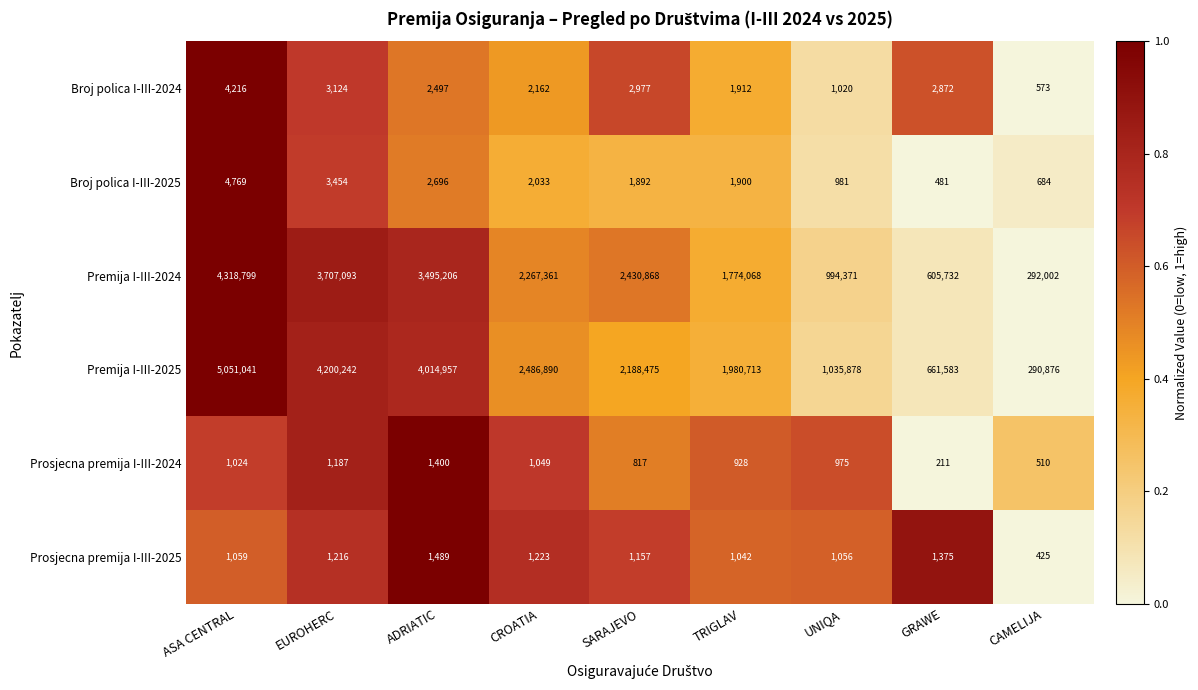

The Prosjecna premija I-III-2025 series shows 464 at TRIGLAV. True or false?

False